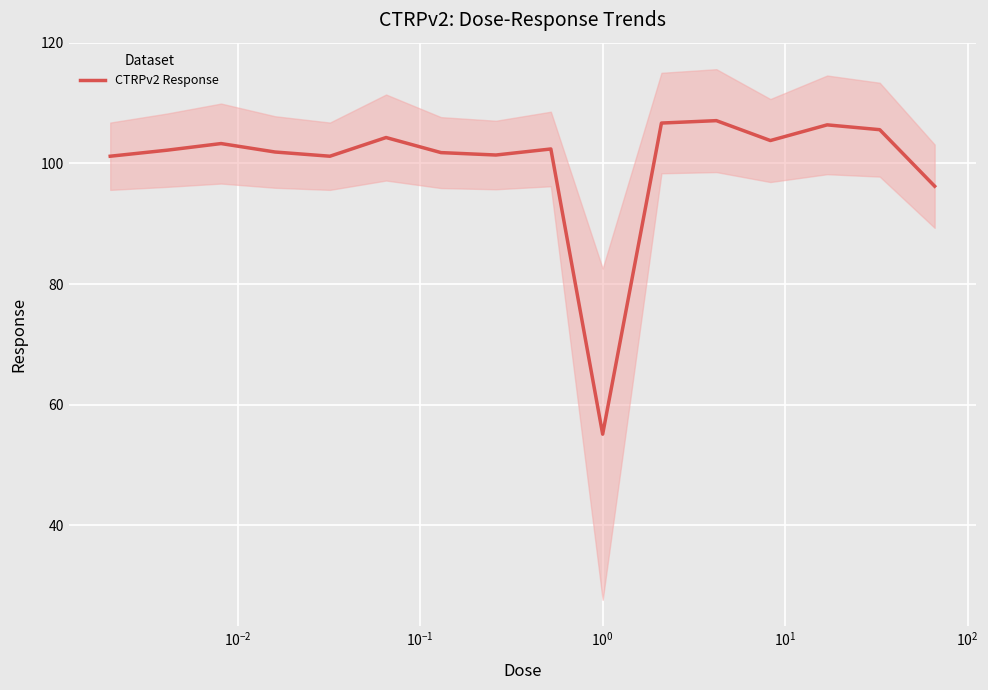

What is the difference between the maximum and minimum values?

52.0